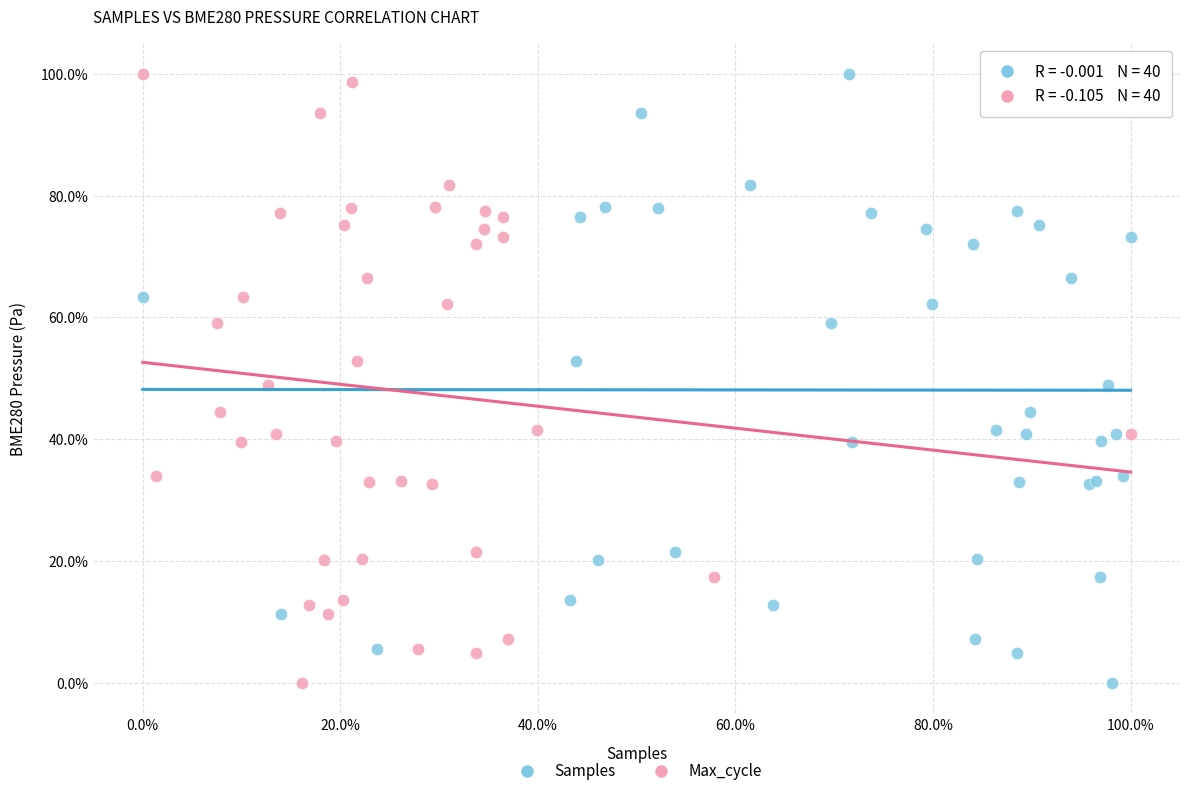

What are all the series names shown in the legend?

Samples, Max_cycle